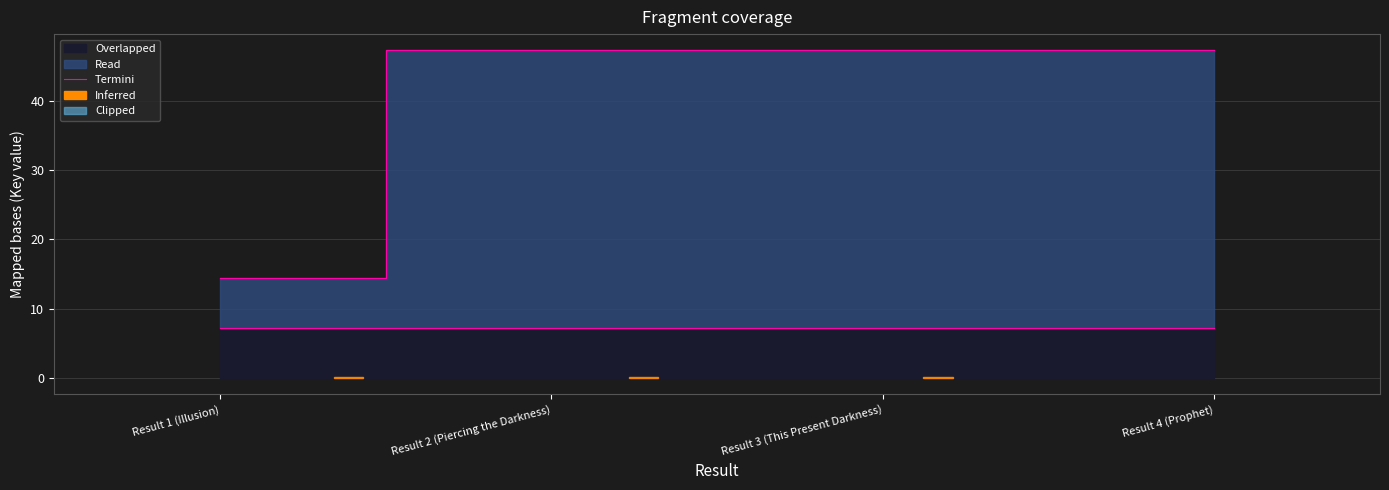

What is the label of the 4th point from the left?

Result 4 (Prophet)